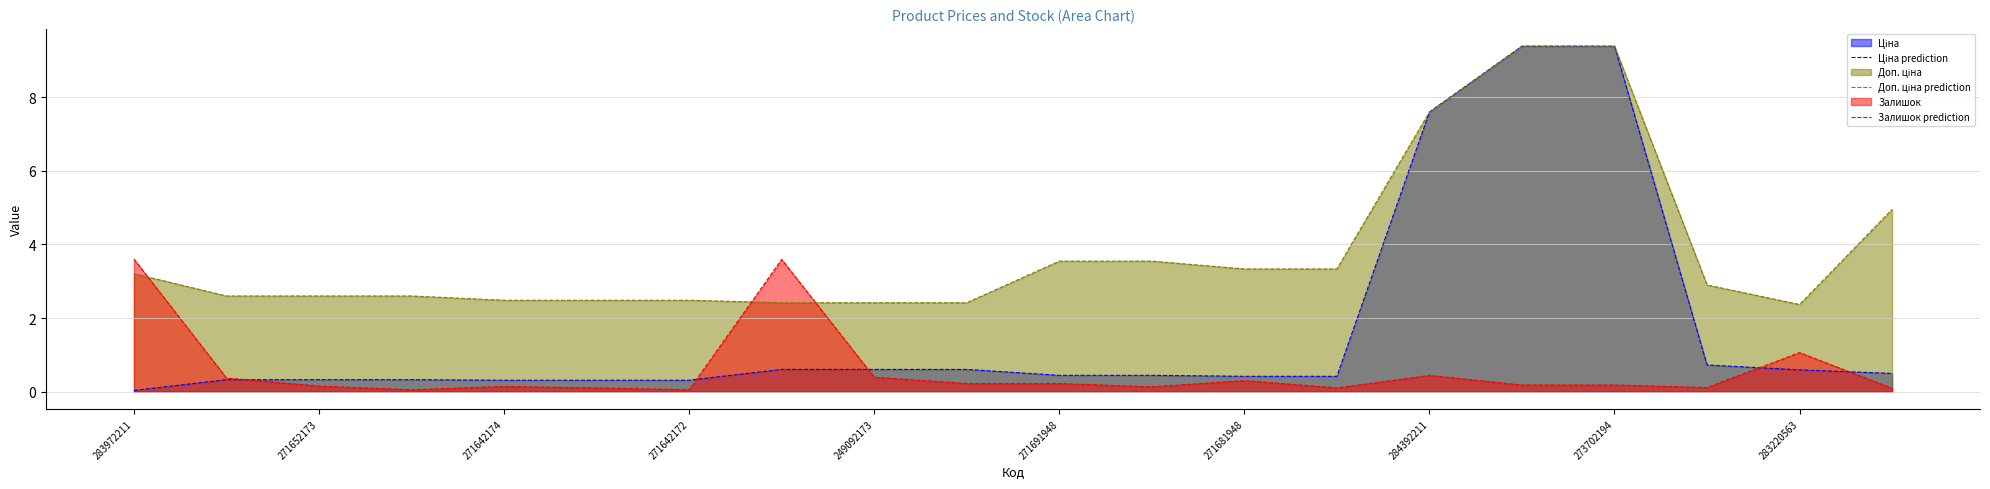

True or false: Залишок prediction has more than 2 points higher than both neighbors.

True